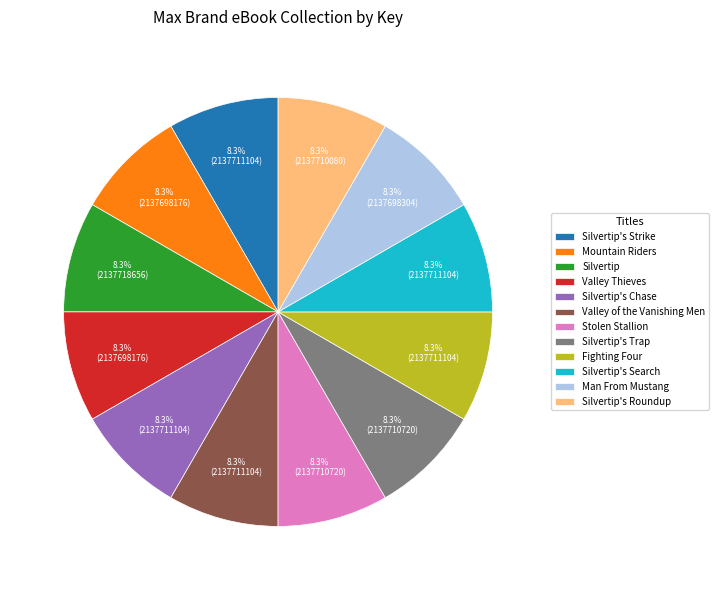

Does any single category account for the majority?

No